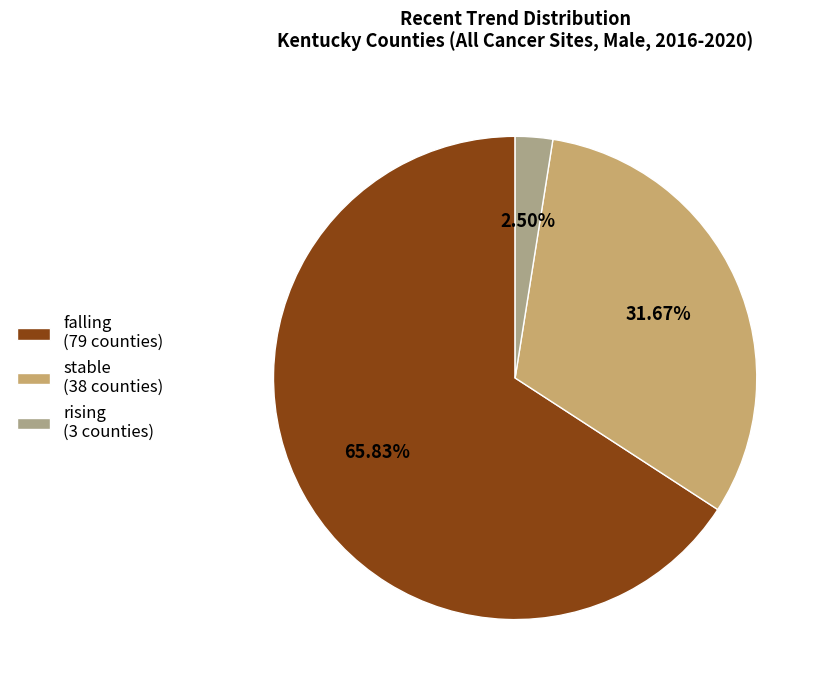

What percentage do stable and rising together represent?

34.2%